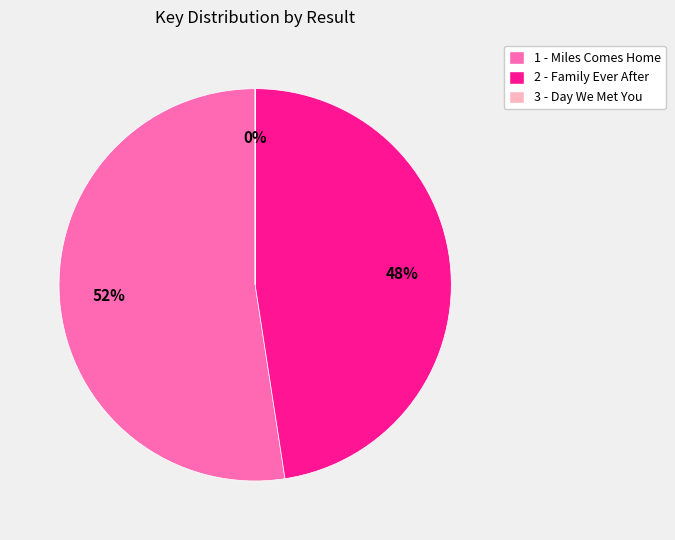

What is the largest slice in the pie chart?

1 - Miles Comes Home